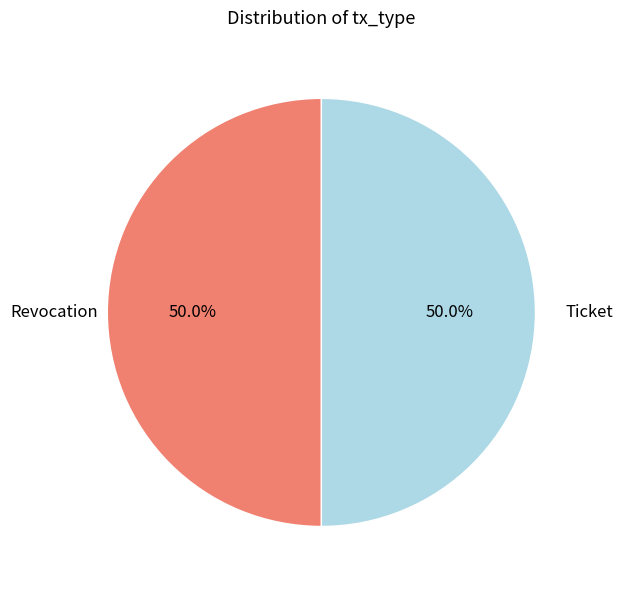

The Revocation slice represents 61% of the pie. True or false?

False